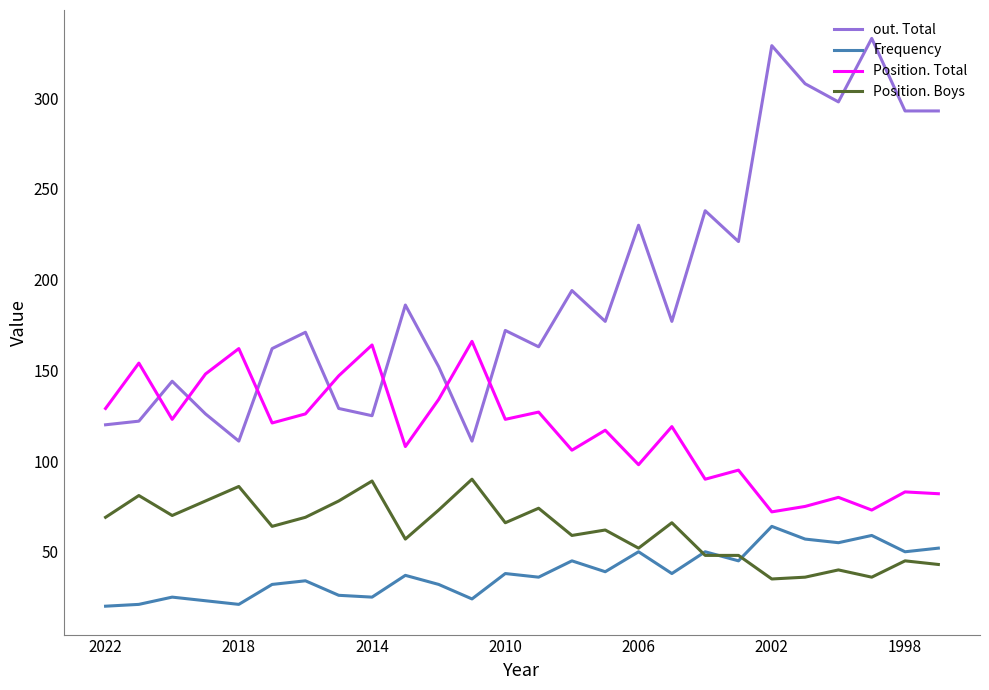

True or false: out. Total and Position. Boys intersect in this chart.

False